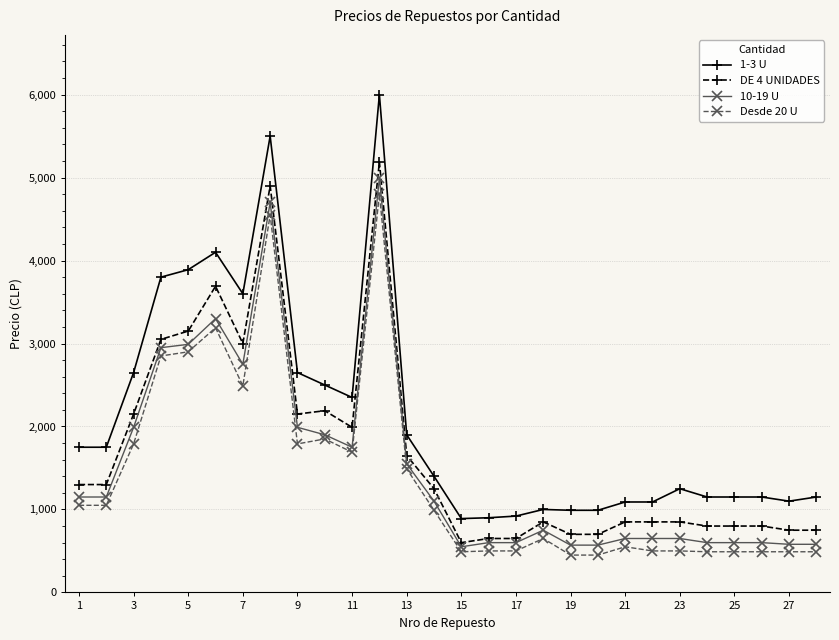

What is the value of the DE 4 UNIDADES point at the 16th from the left?

650